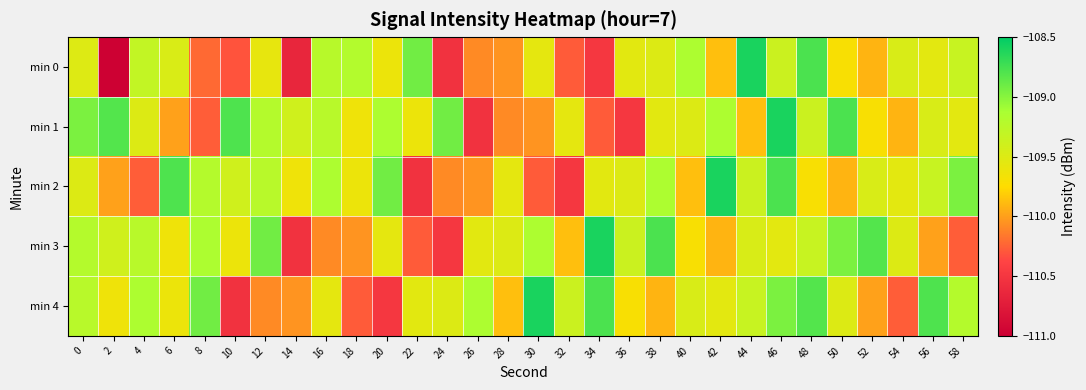

Between 42 and 50, which series saw the biggest shift?

min 2